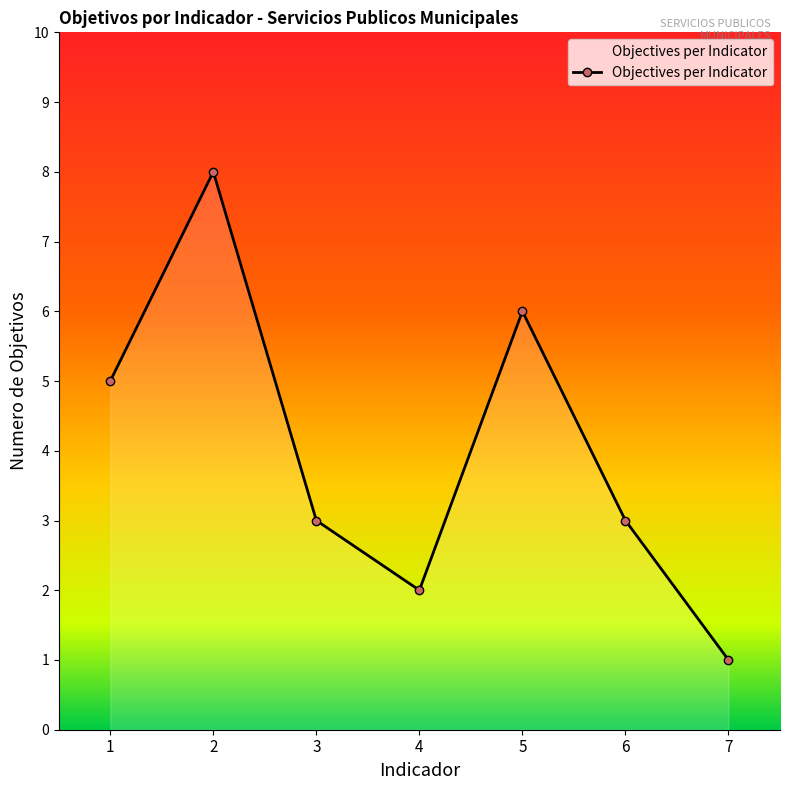

At which category does the data reach its first local valley?

4